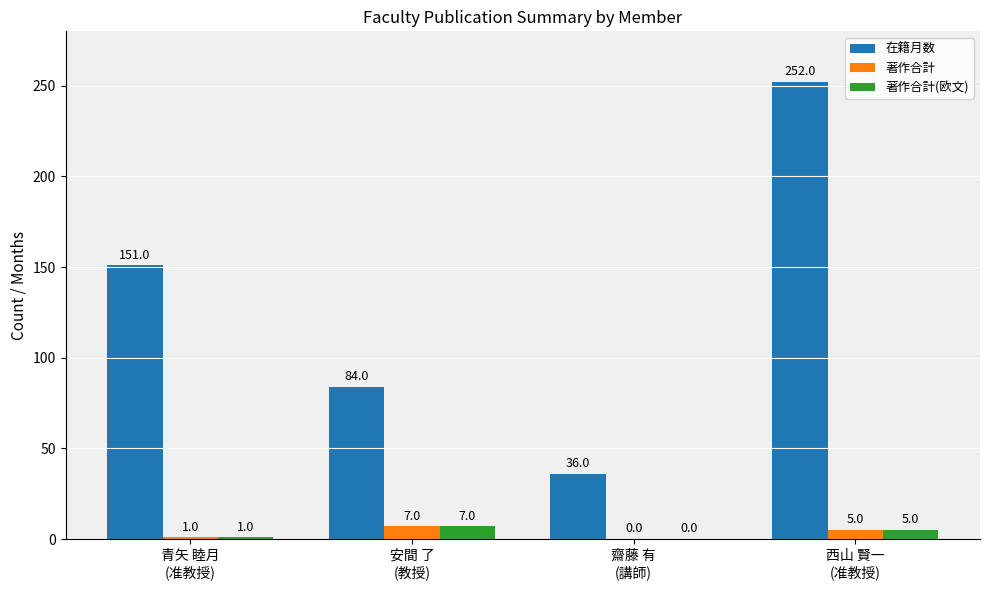

What is the sum of all 著作合計 values?

13